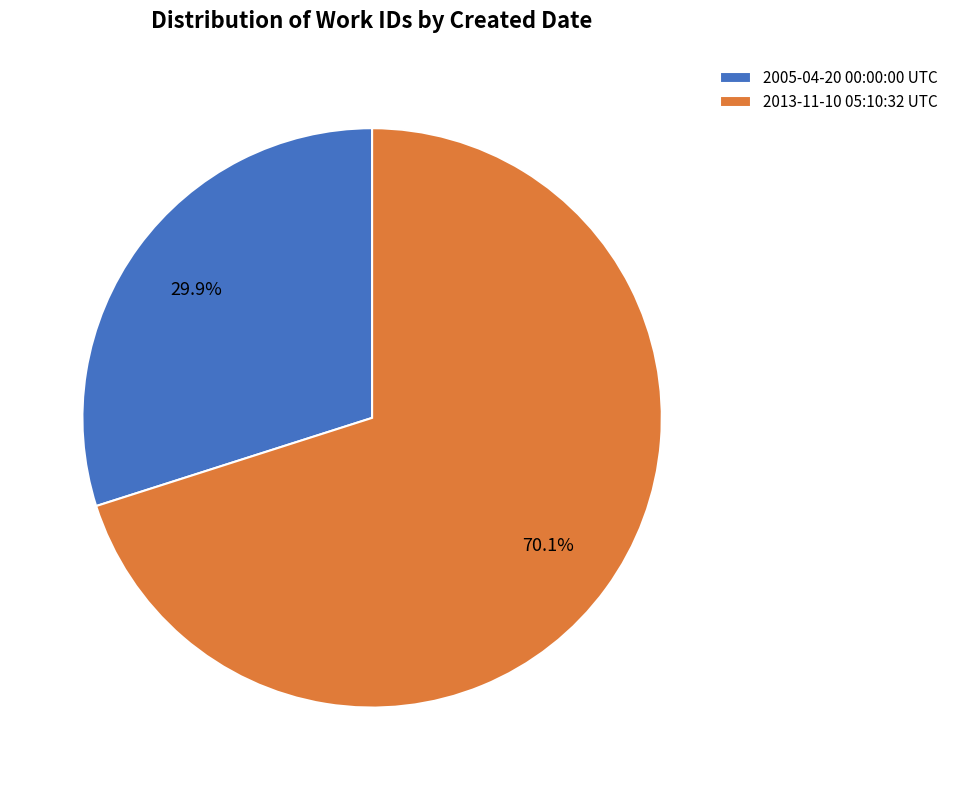

To the nearest percent, what portion does 2005-04-20 00:00:00 UTC represent?

30%